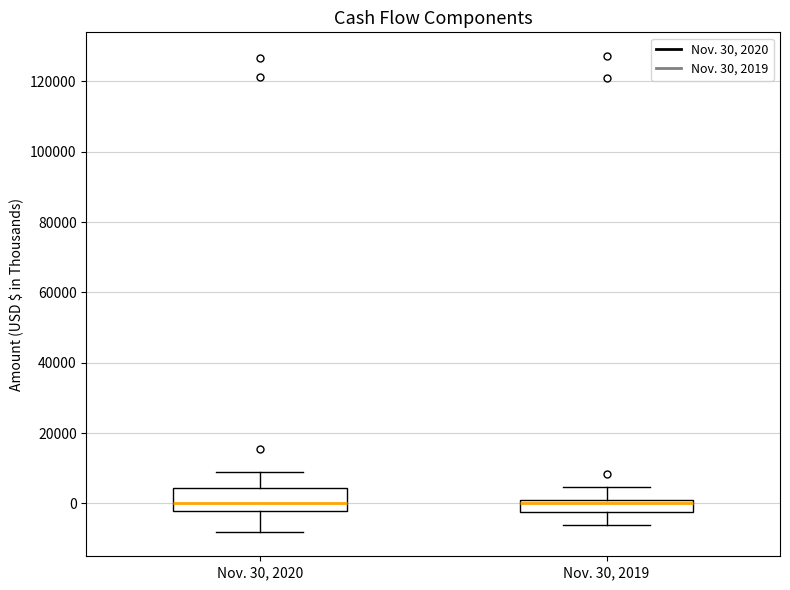

Reading left to right, transcribe this box plot: for each box, give where its median line is, the range the box spans, and where its two whiskers end, as read against the y-axis. The values are not printed on the chart, so give them approximately, as read against the axis.

Nov. 30, 2020: median 0, box -2000 to 4000, whiskers -8000 to 8000
Nov. 30, 2019: median 0 (just below the box's upper edge), box -2000 to 0, whiskers -6000 to 4000